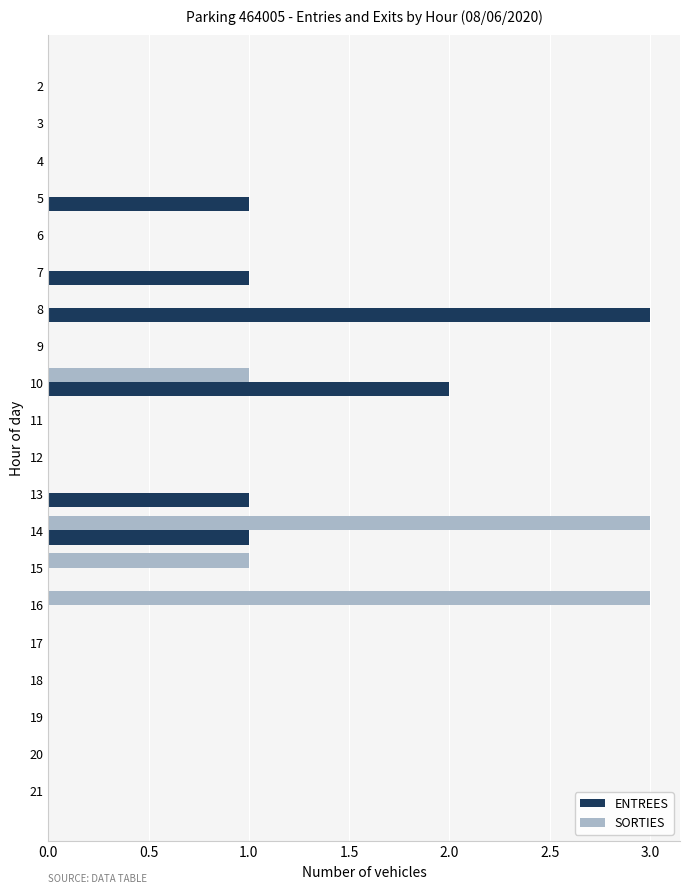

Which series changed the most between 8 and 12?

ENTREES